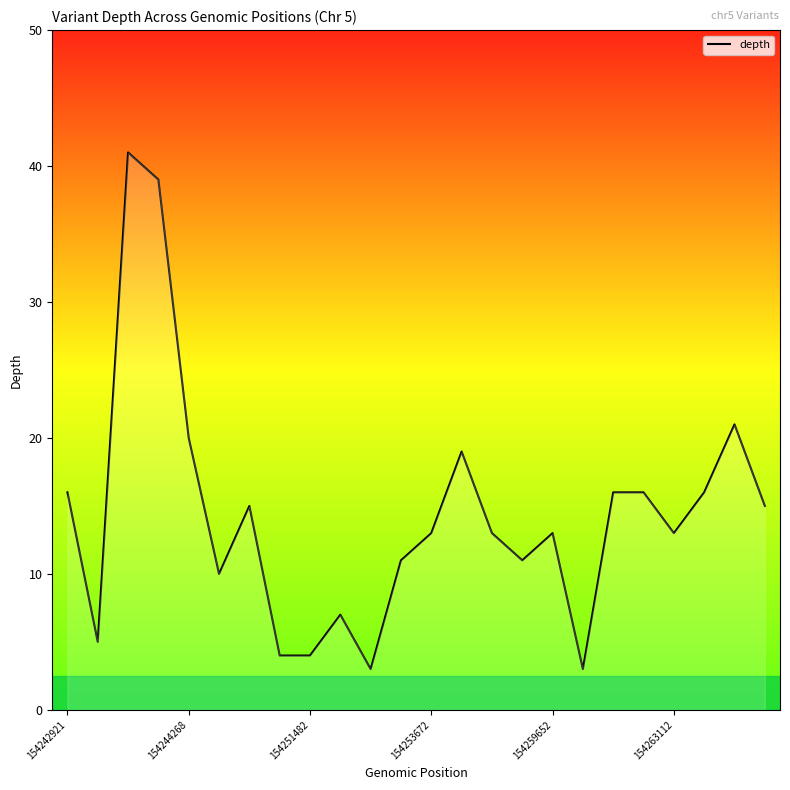

Does the chart display data point markers on the line(s)?

No